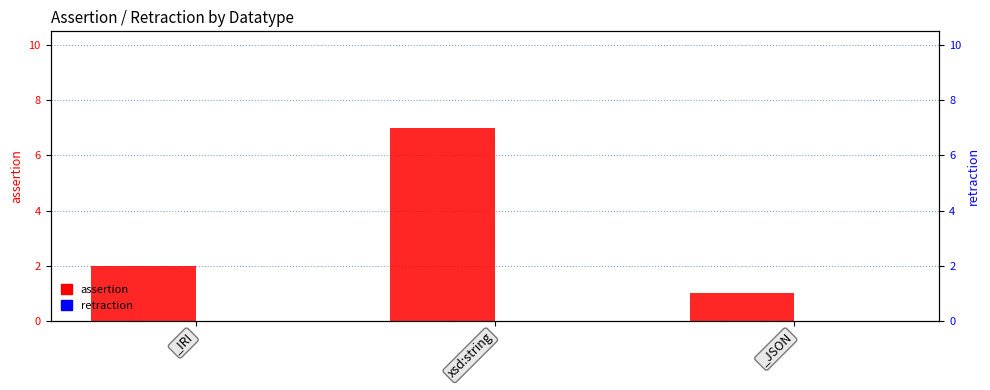

What position from the left is xsd:string?

2